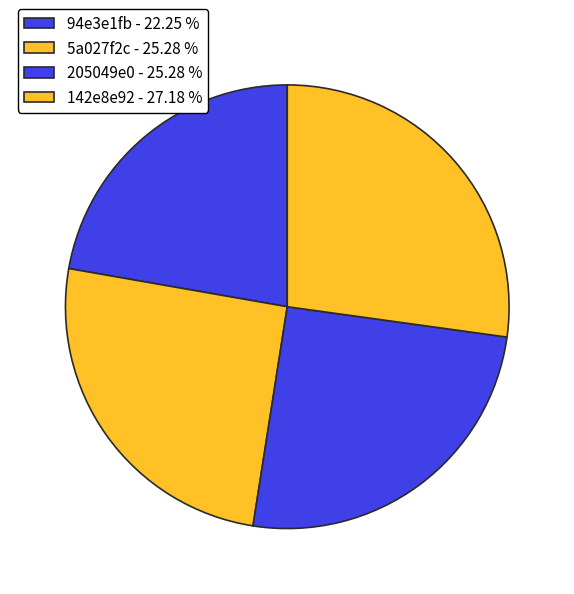

To the nearest percent, what is the difference between the 94e3e1fb and 5a027f2c slice percentages?

3%